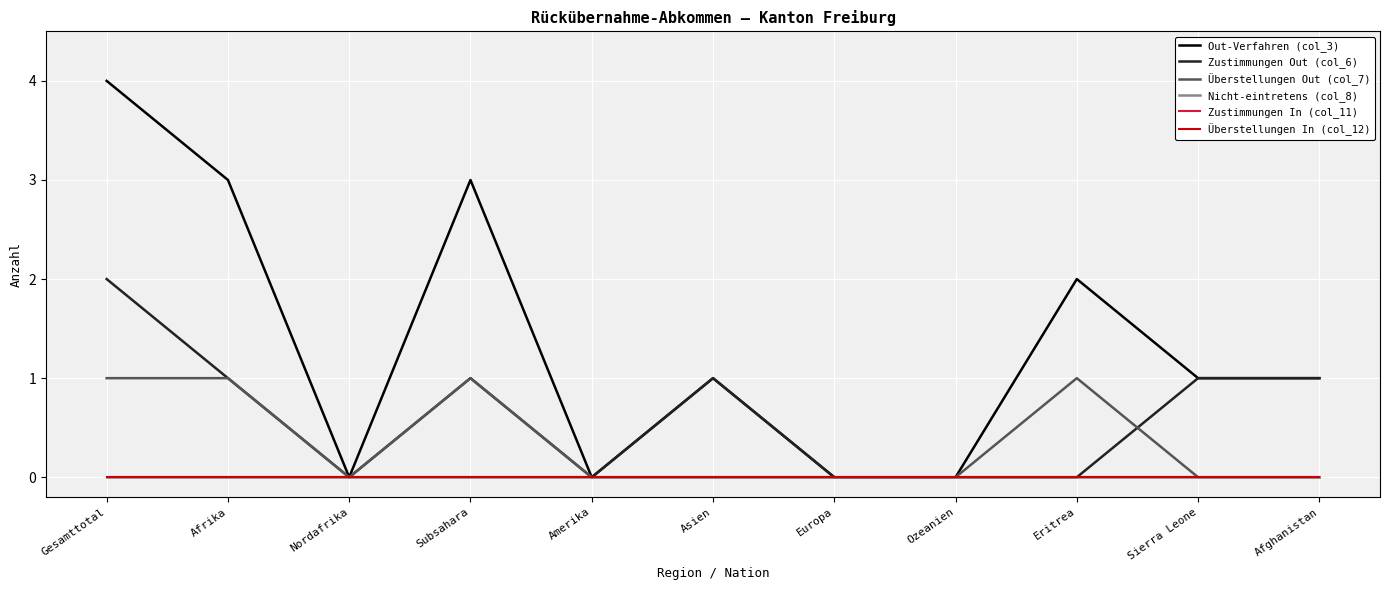

At which category is the sum across all series the highest?

Gesamttotal